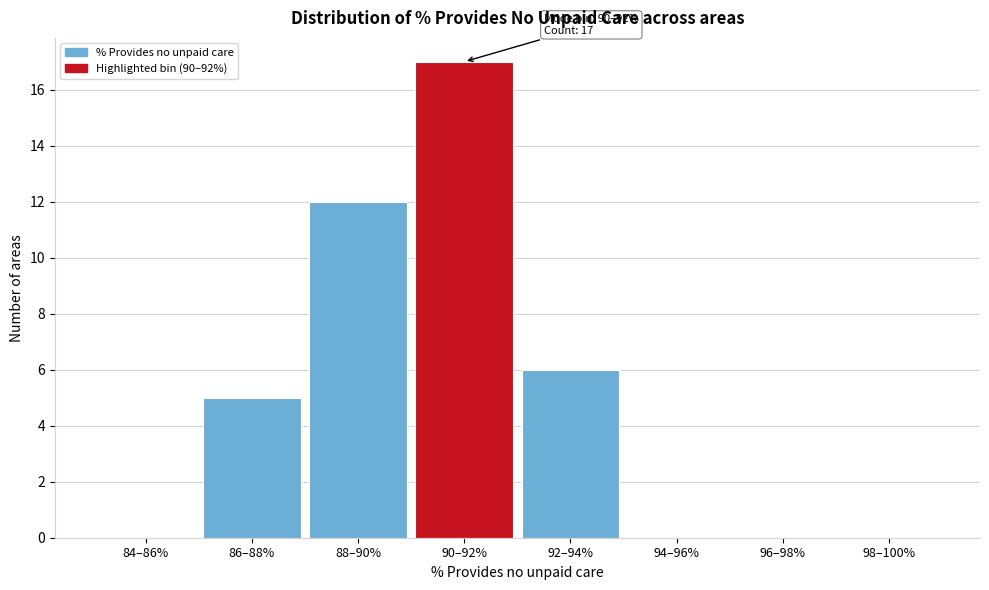

Reading right to left, list all the values displayed in this chart.

98–100%=0	96–98%=0	94–96%=0	92–94%=6	90–92%=17	88–90%=12	86–88%=5	84–86%=0